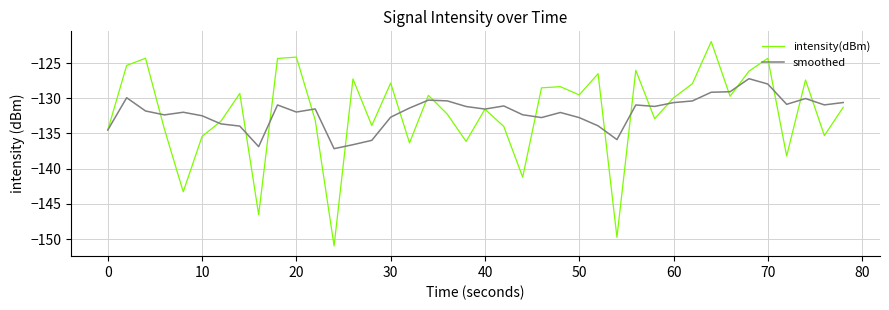

What is the greatest value displayed?

-122.0